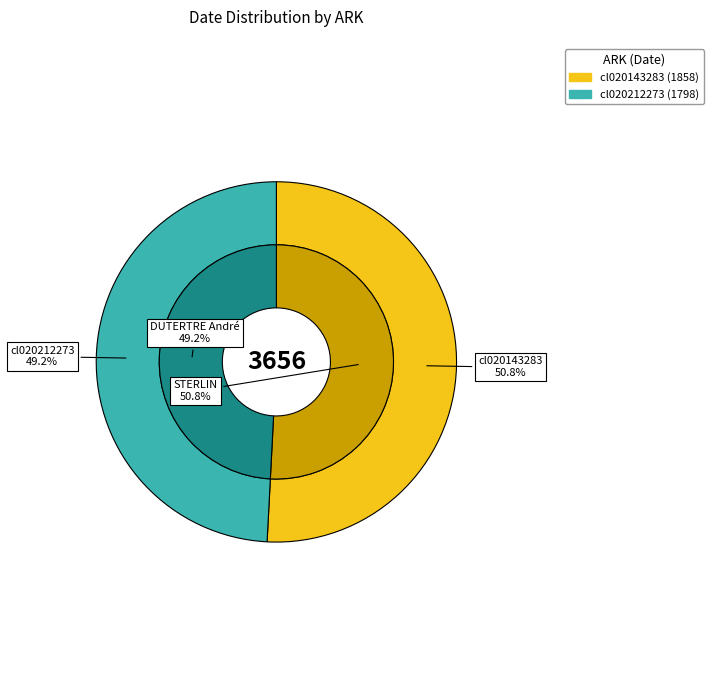

To the nearest percent, what is the difference between the cl020212273 and cl020143283 slice percentages?

2%